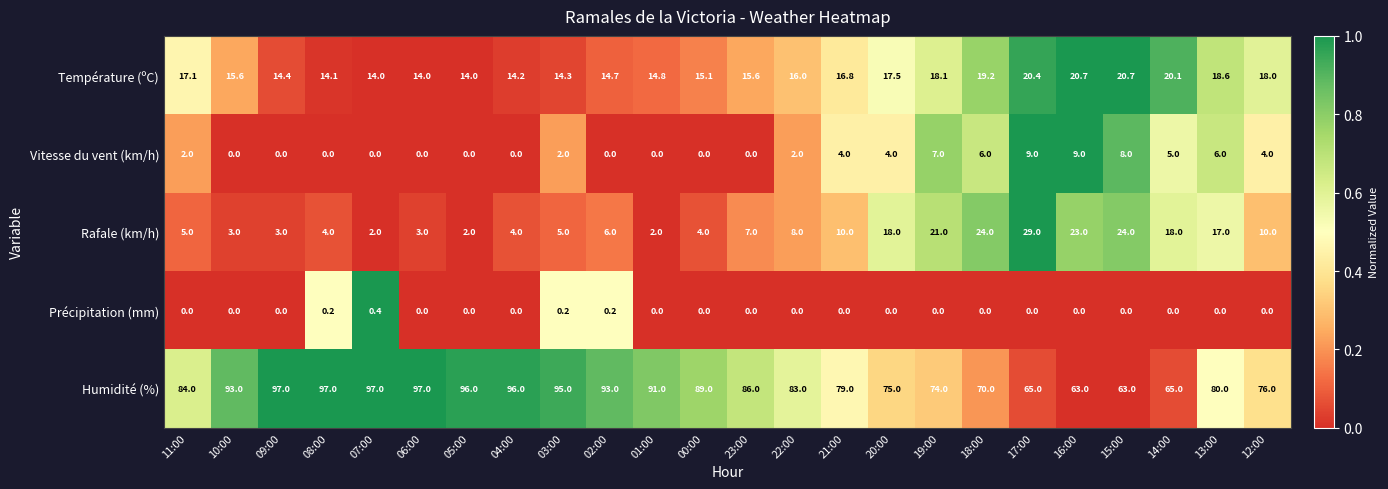

What is the maximum value shown in the chart?

97.0